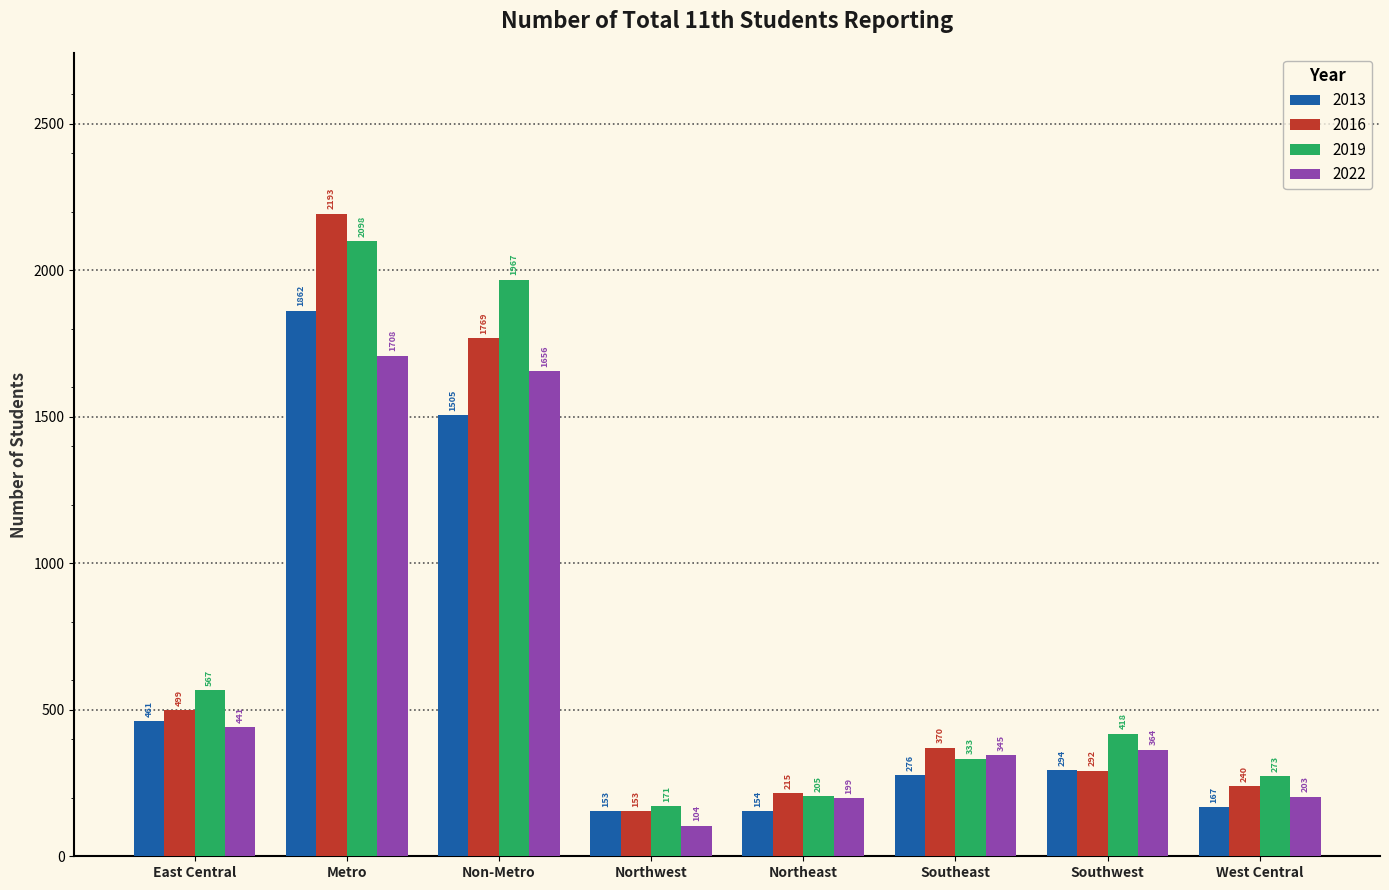

At which label is 2016 closest to 1173?

Non-Metro